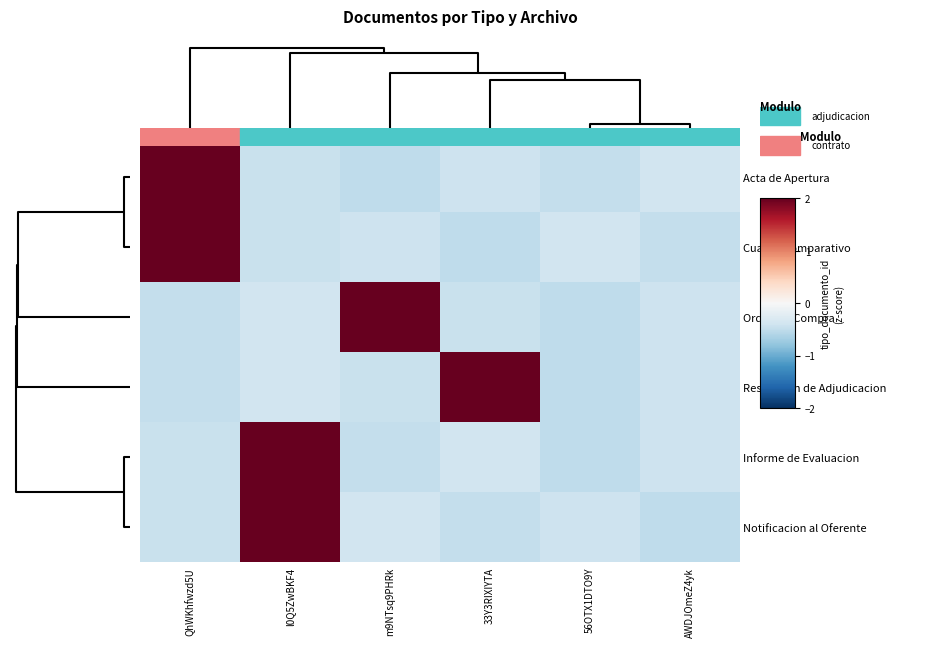

Which series has the largest total across all categories?

Acta de Apertura